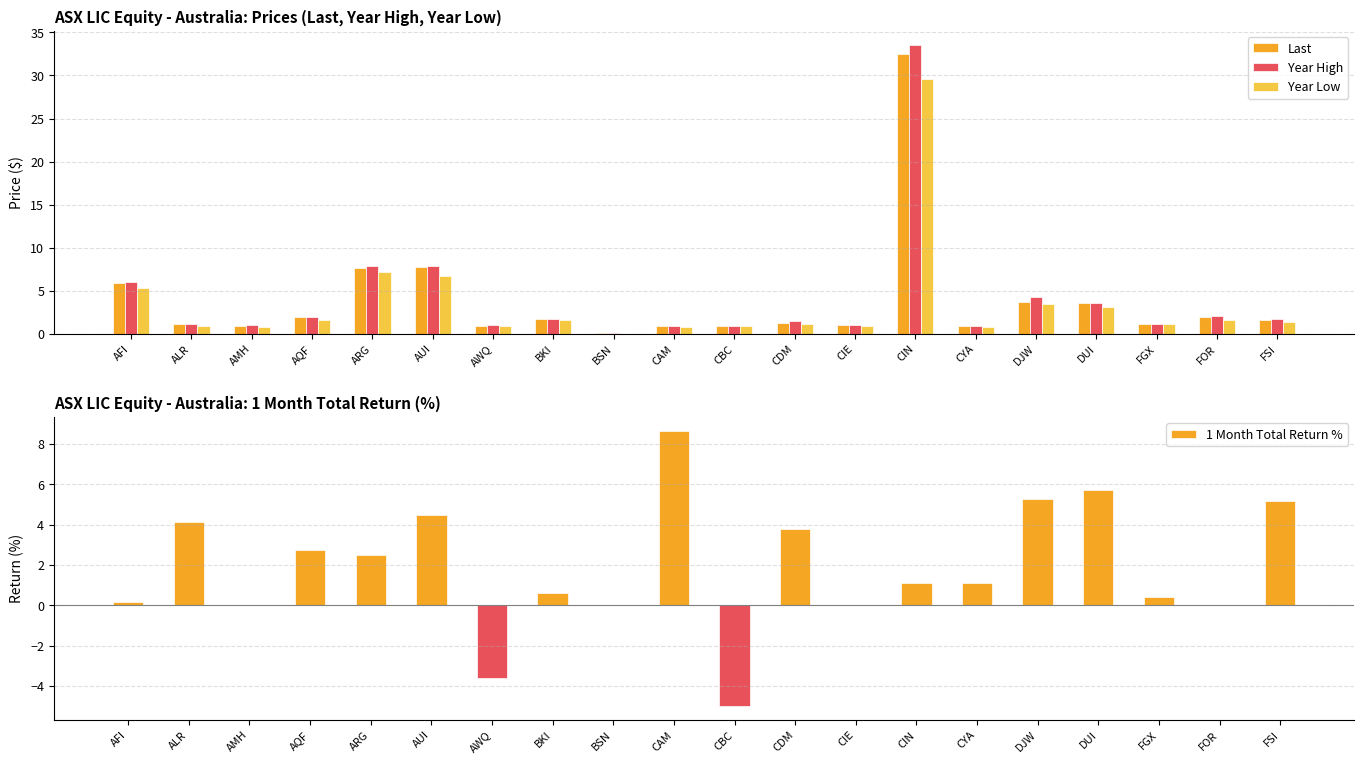

What is the value of the Year High bar at the 12th from the left?

1.5